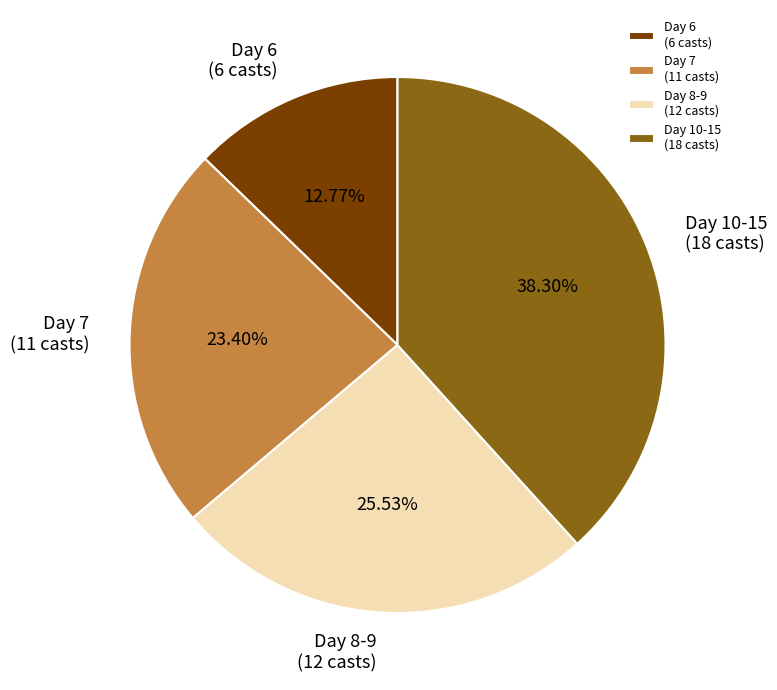

Does Day 8-9 account for over 50% of the chart?

No